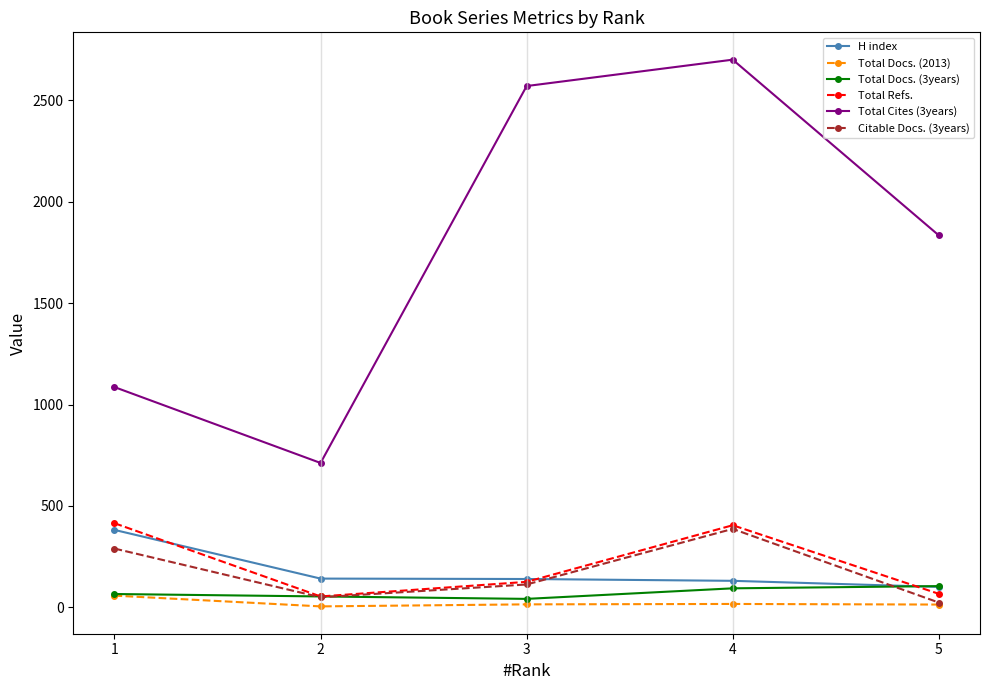

Count the Total Docs. (3years) values in the range 54 to 94.

3